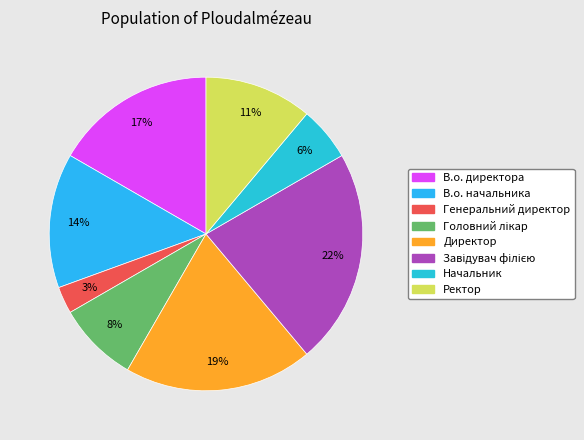

How many segments does this pie chart have?

8